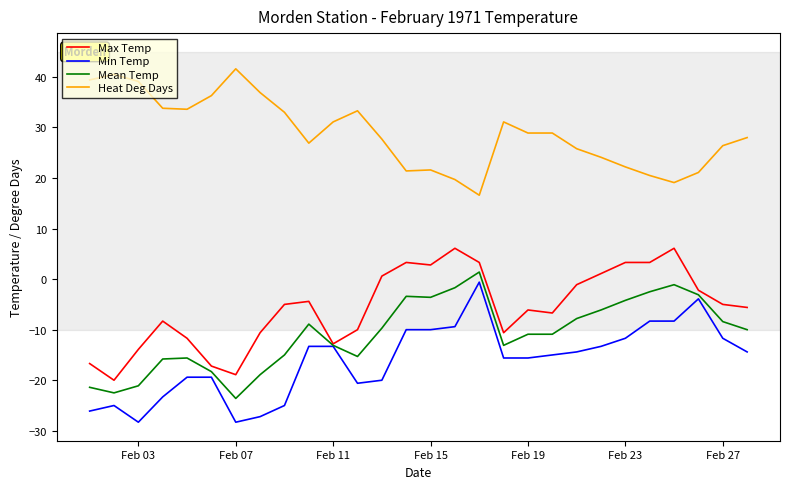

True or false: Heat Deg Days and Min Temp cross at least once.

False